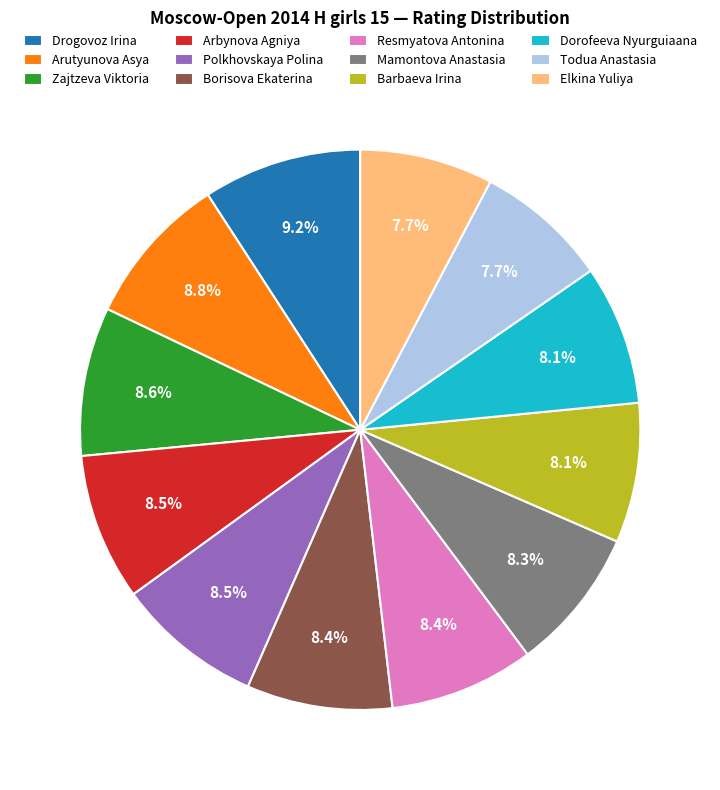

How many segments does this pie chart have?

12